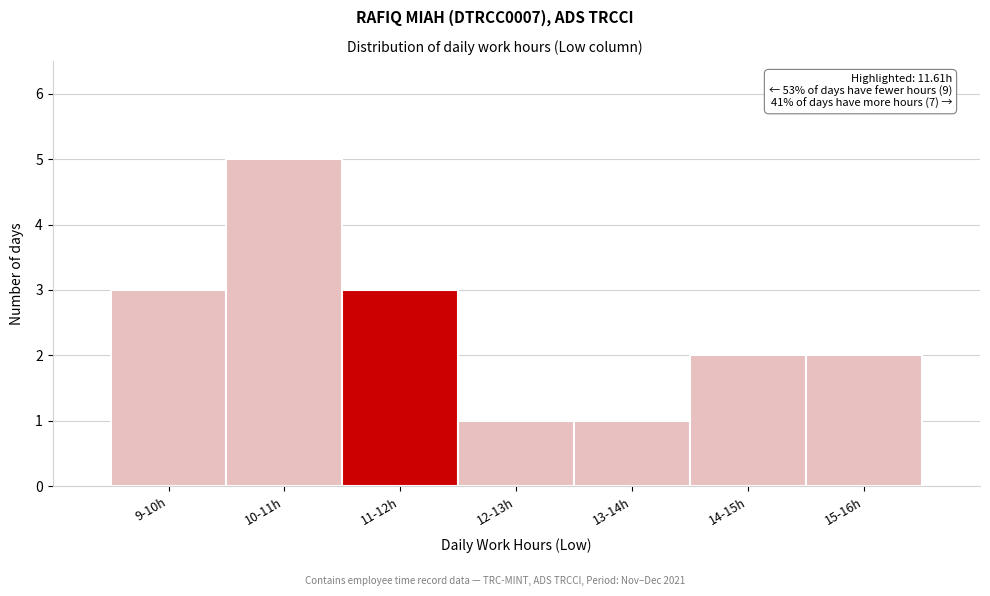

Reading left to right, list all the values displayed in this chart.

3	5	3	1	1	2	2